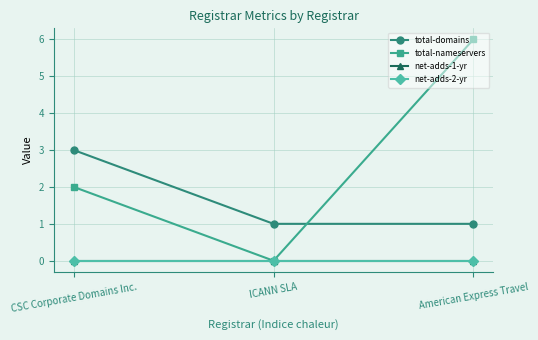

Does the chart have visible grid lines?

Yes